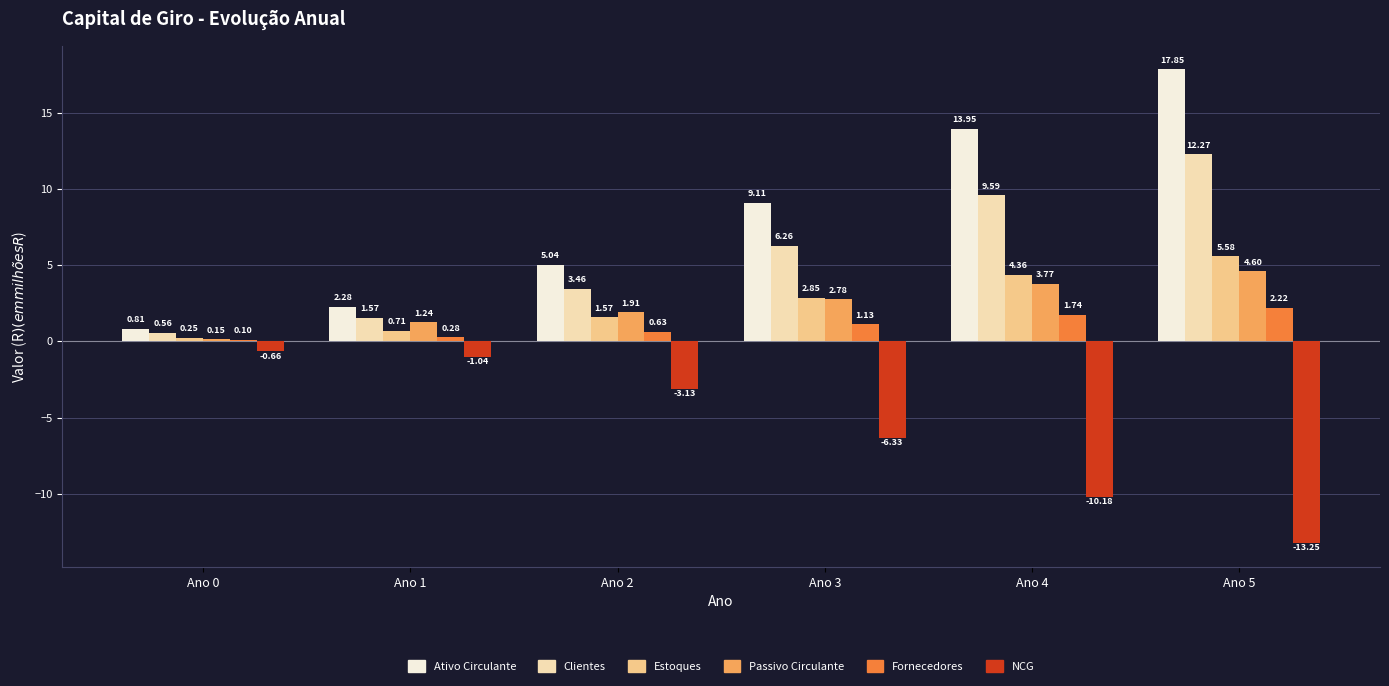

Which label corresponds to the largest value in the chart?

Ano 5